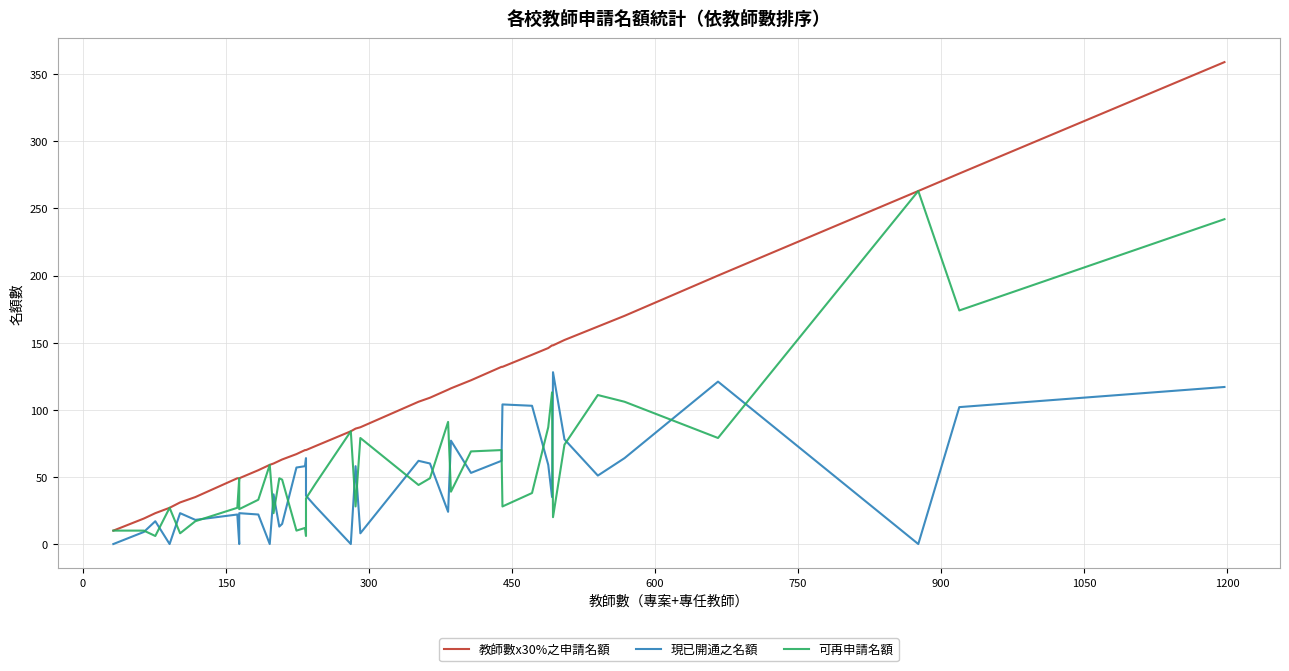

How many interior local peaks does the 可再申請名額 series have?

12